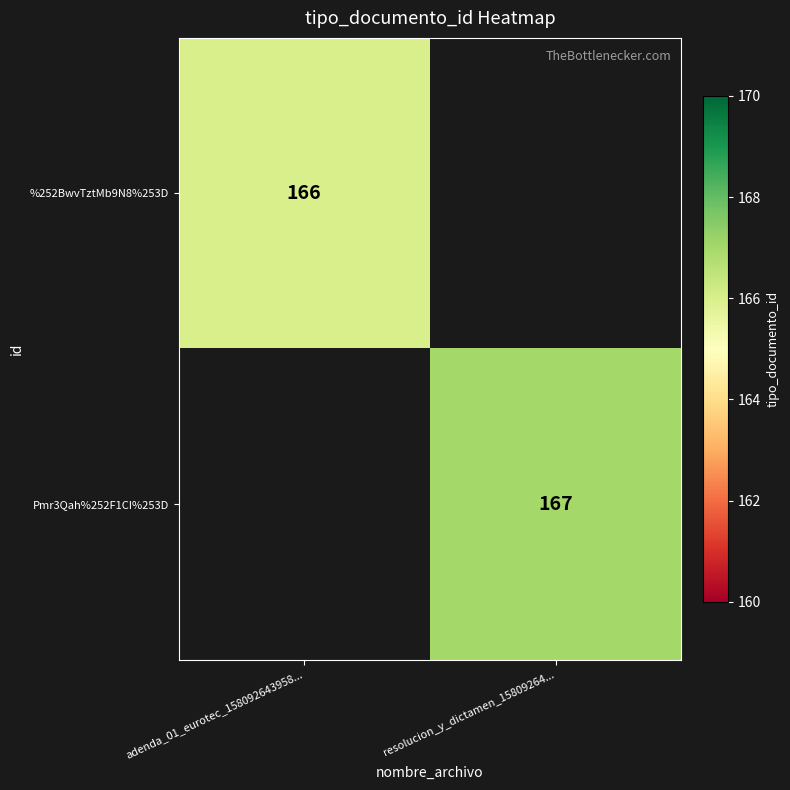

The Pmr3Qah%252F1CI%253D series shows 51 at resolucion_y_dictamen_15809264.... True or false?

False